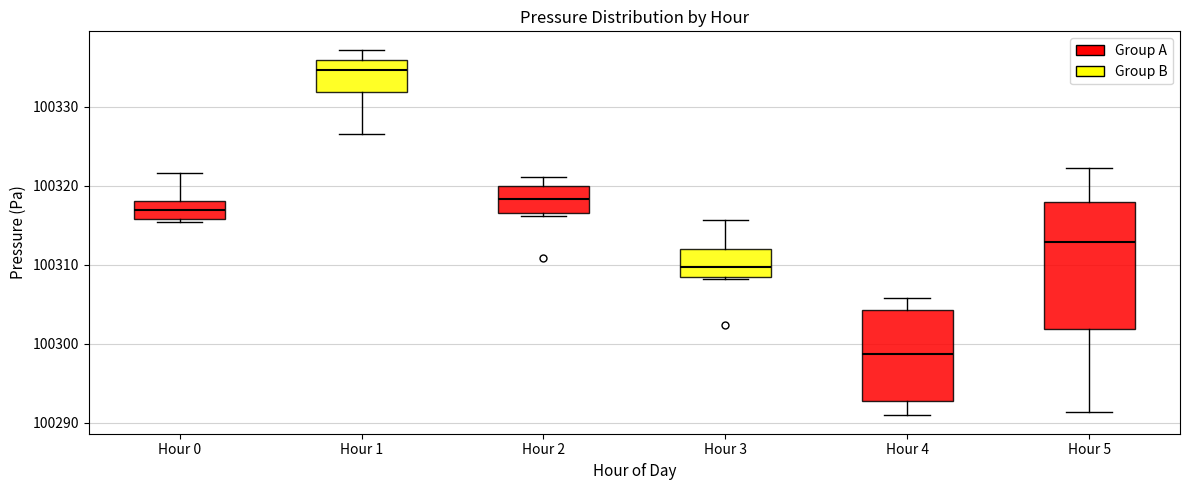

Reading left to right, transcribe this box plot: for each box, give where its median line is, the range the box spans, and where its two whiskers end, as read against the y-axis. The values are not printed on the chart, so give them approximately, as read against the axis.

Hour 0: median 100317, box 100316 to 100318, whiskers 100315 to 100322
Hour 1: median 100335, box 100332 to 100336, whiskers 100327 to 100337
Hour 2: median 100318, box 100317 to 100320, whiskers 100316 to 100321
Hour 3: median 100310, box 100308 to 100312, whiskers 100308 (just below the box's lower edge) to 100316
Hour 4: median 100299, box 100293 to 100304, whiskers 100291 to 100306
Hour 5: median 100313, box 100302 to 100318, whiskers 100291 to 100322